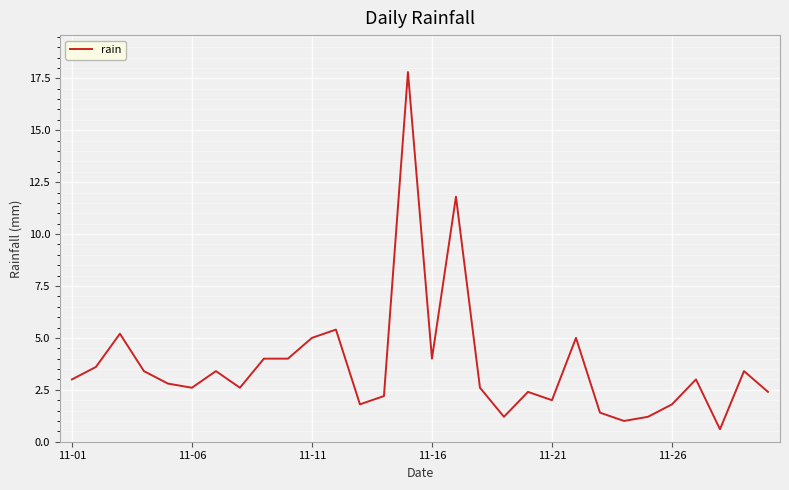

What is the maximum value shown in the chart?

17.8